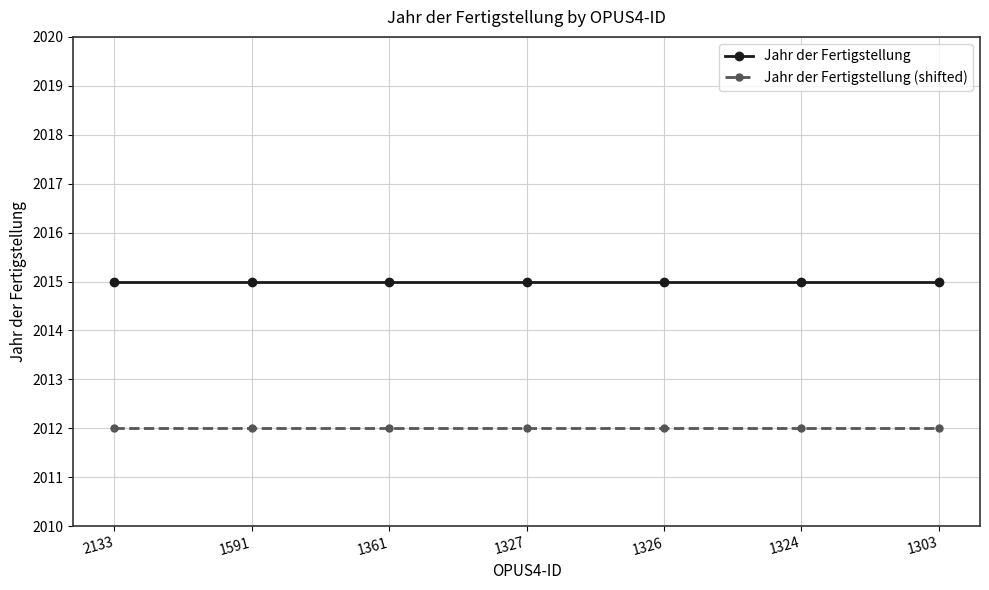

True or false: Jahr der Fertigstellung and Jahr der Fertigstellung (shifted) intersect in this chart.

False